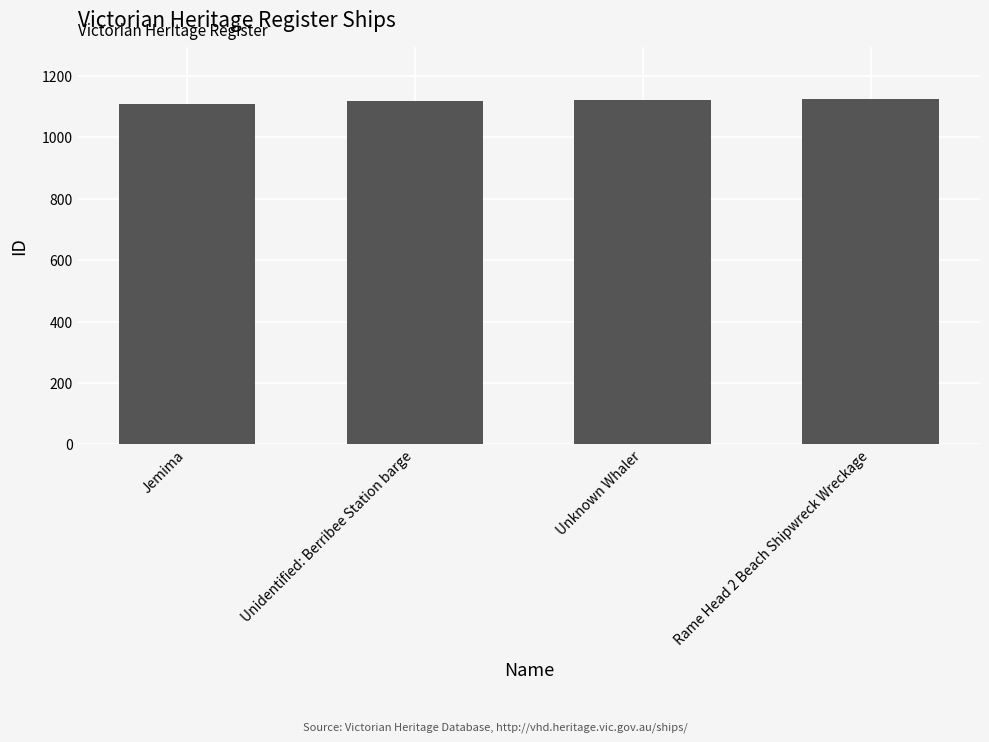

How many values are below 1122?

2